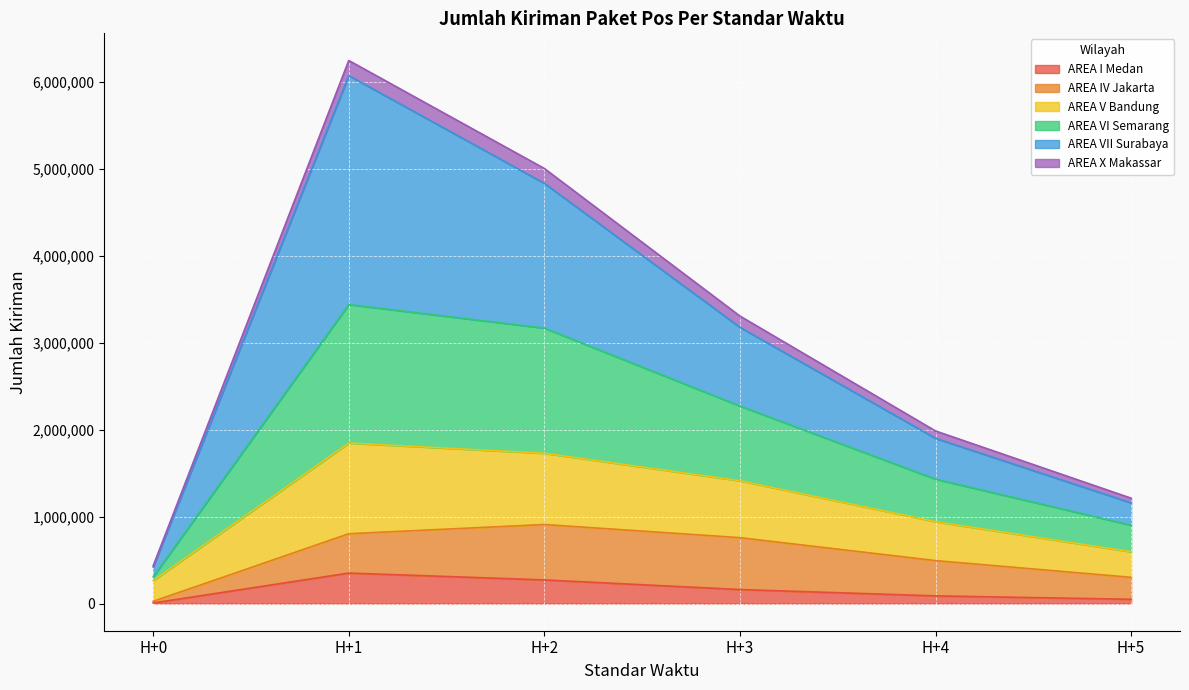

At which category is the sum across all series the highest?

H+1